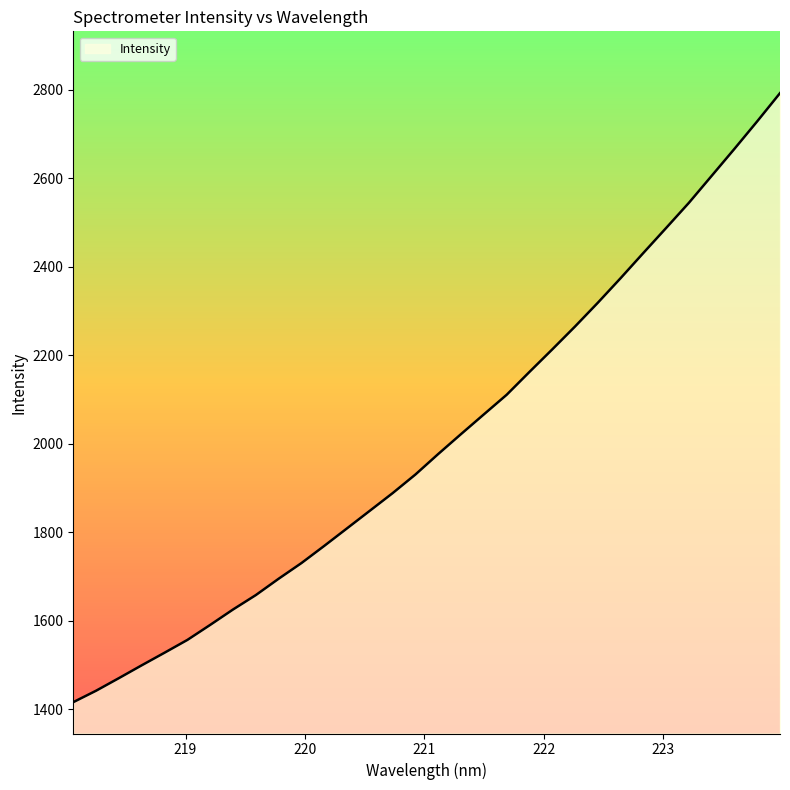

What is the greatest value displayed?

2792.4